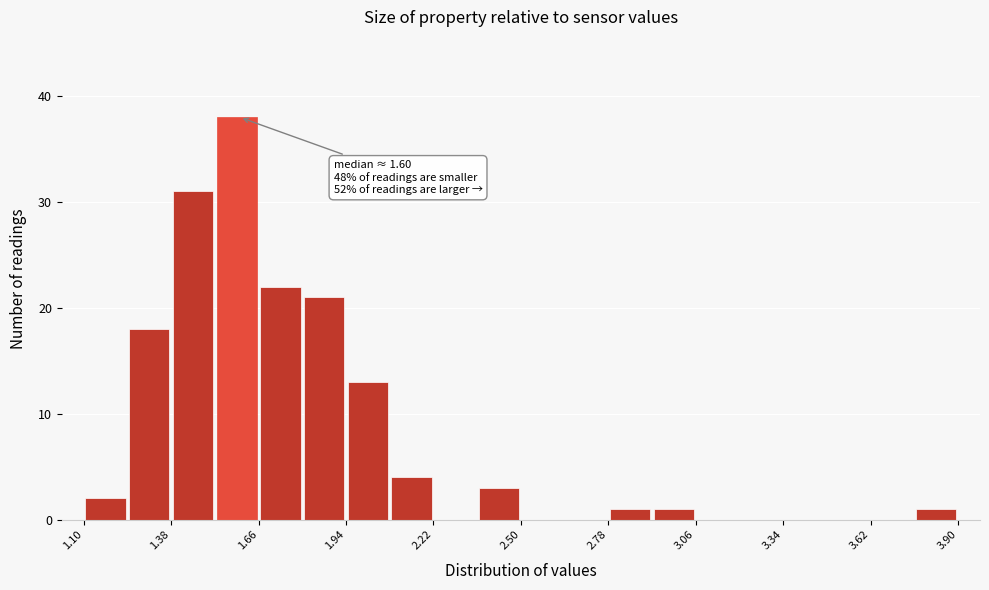

Around what value on the x-axis is the tallest bar? Give the approximate position of its centre, as read against the axis.

1.60